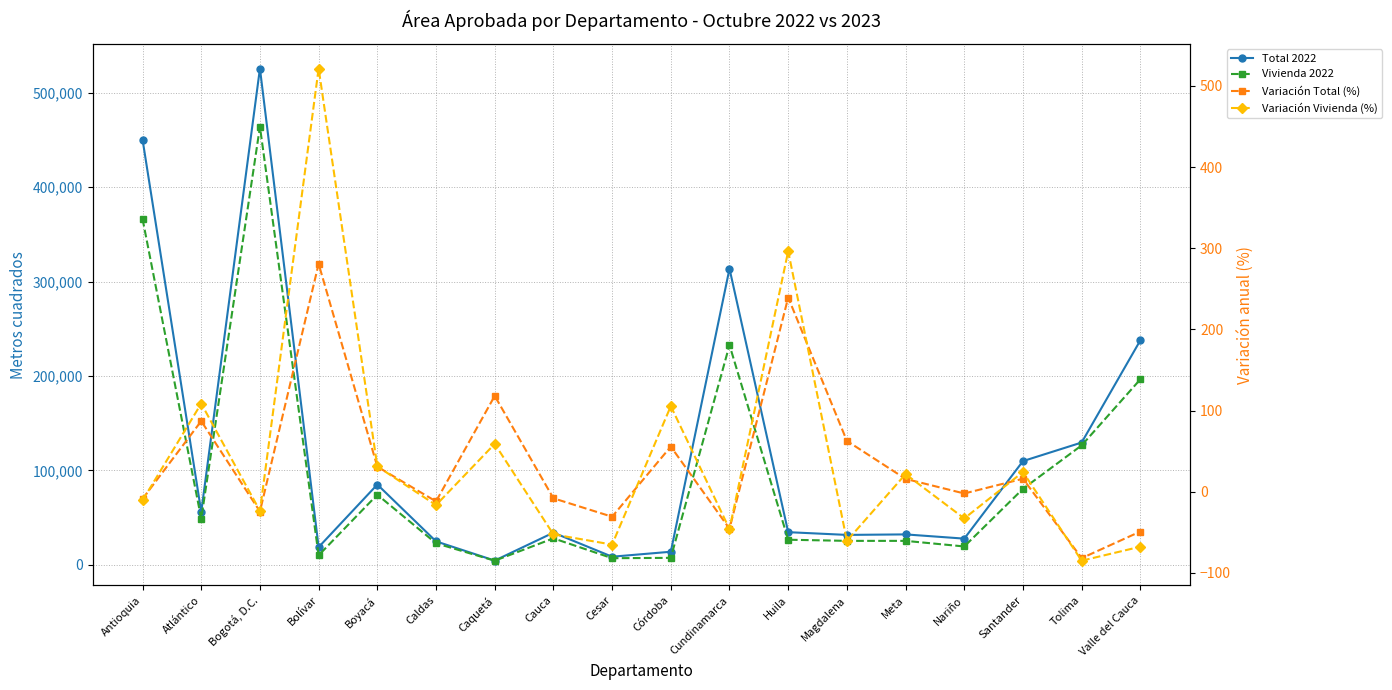

True or false: Vivienda 2022 and Variación Vivienda (%) intersect in this chart.

False